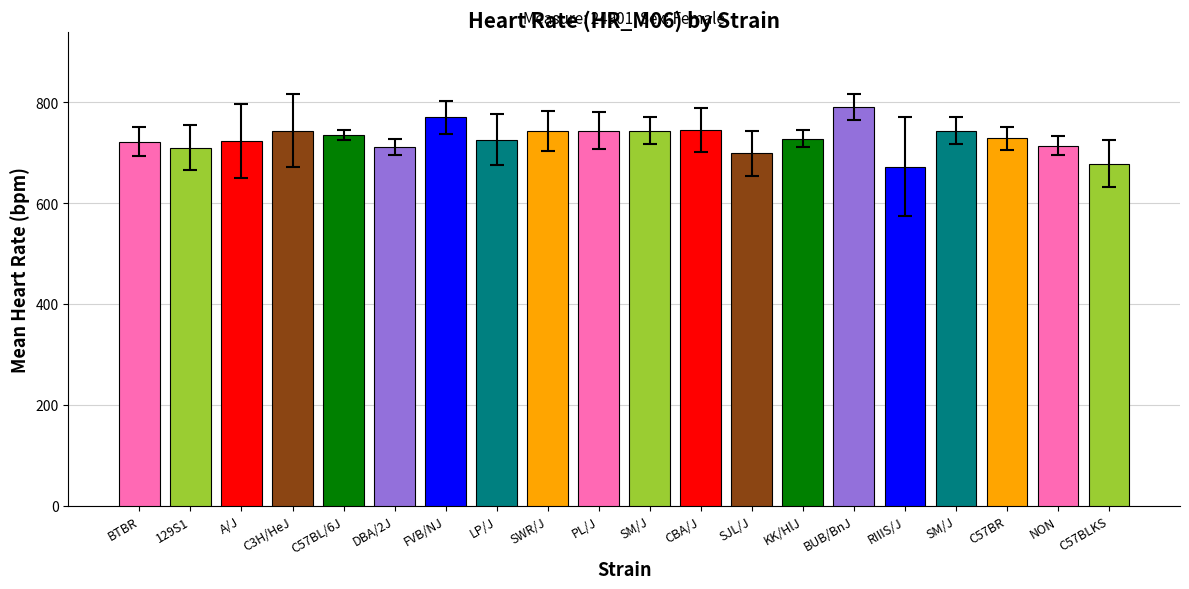

Which label corresponds to the smallest value in the chart?

RIIIS/J